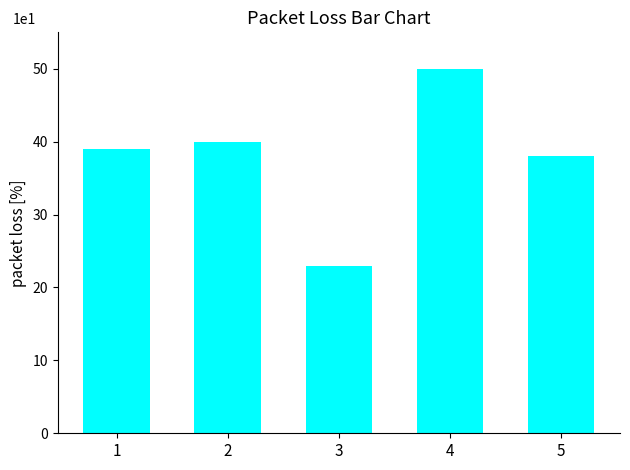

Does the chart contain stacked bars?

No